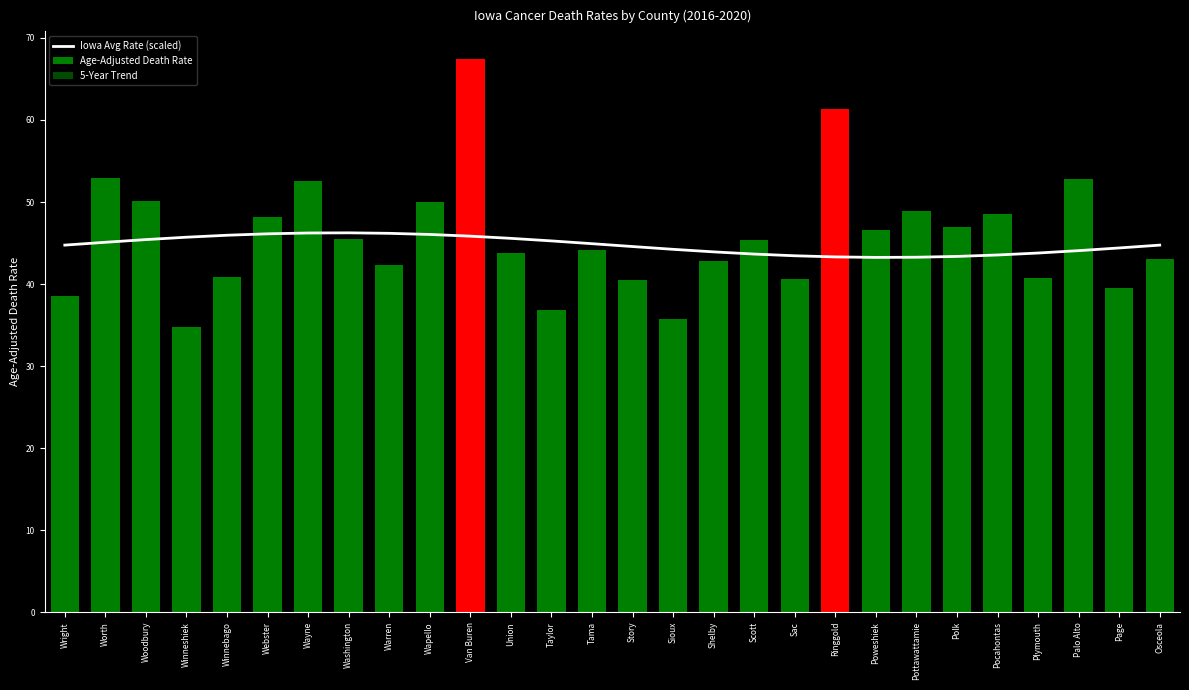

True or false: Iowa Avg Rate (scaled) has a value of 28.5 at Pottawattamie.

False